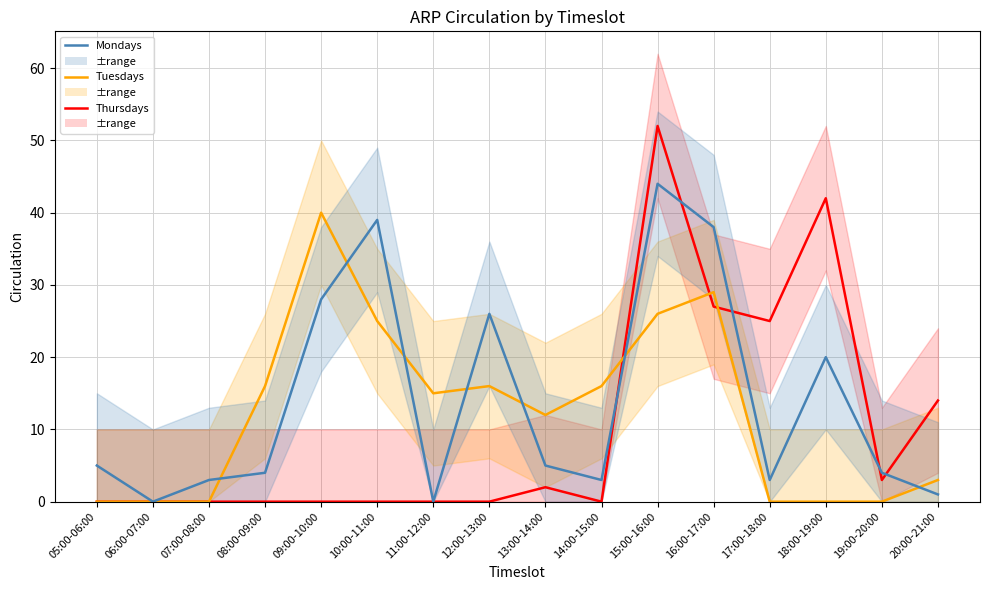

How many intersections are there between Thursdays and Mondays?

5